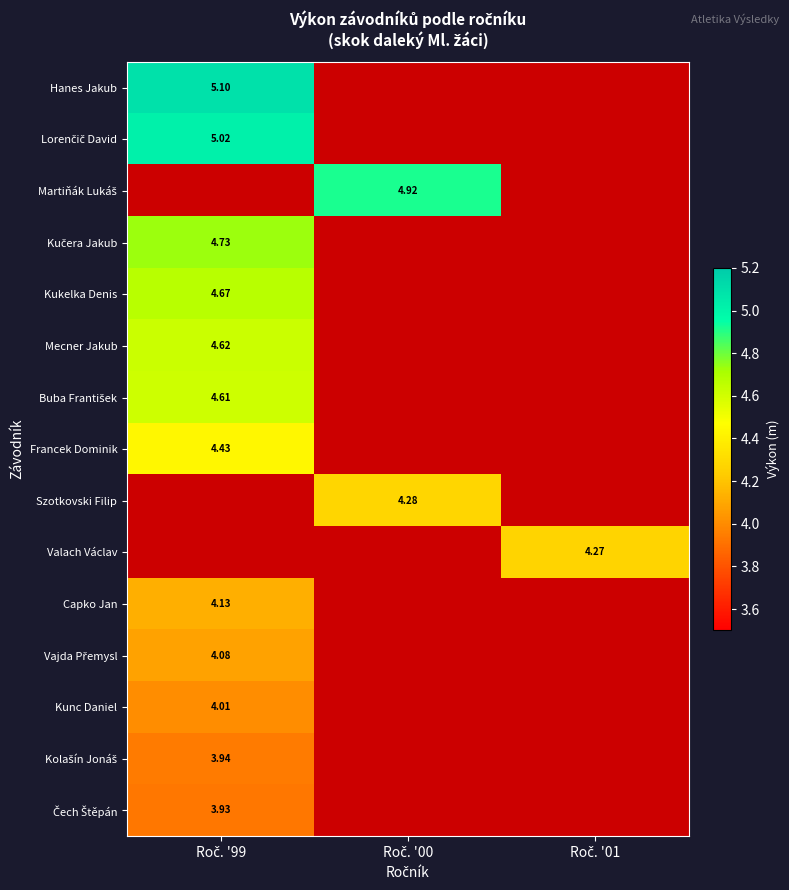

How many series are shown in this chart?

15